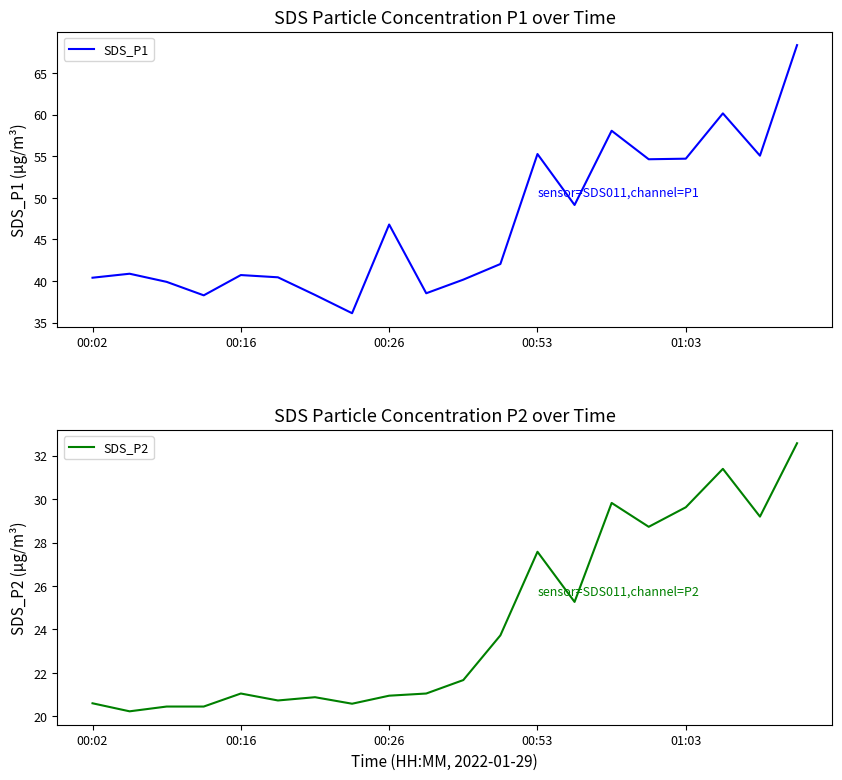

What are all the series names shown in the legend?

SDS_P1, SDS_P2